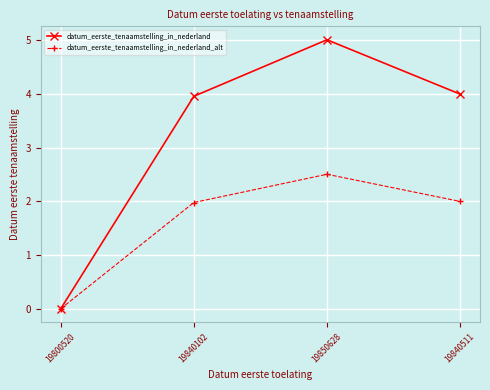

Rank the series by their maximum value, from lowest to highest.

datum_eerste_tenaamstelling_in_nederland_alt, datum_eerste_tenaamstelling_in_nederland